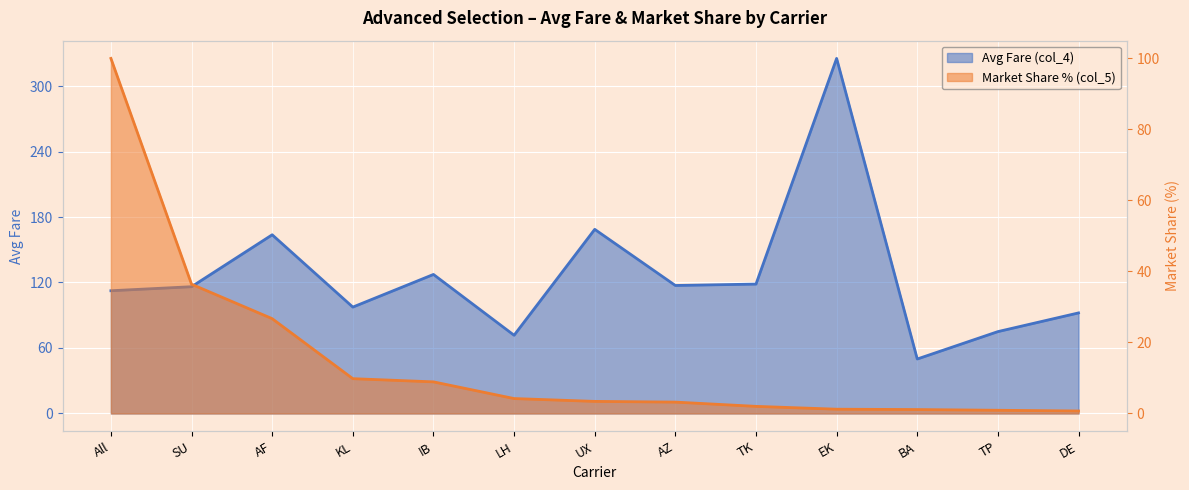

What is the difference between the Avg Fare (col_4) values at IB and LH?

55.7